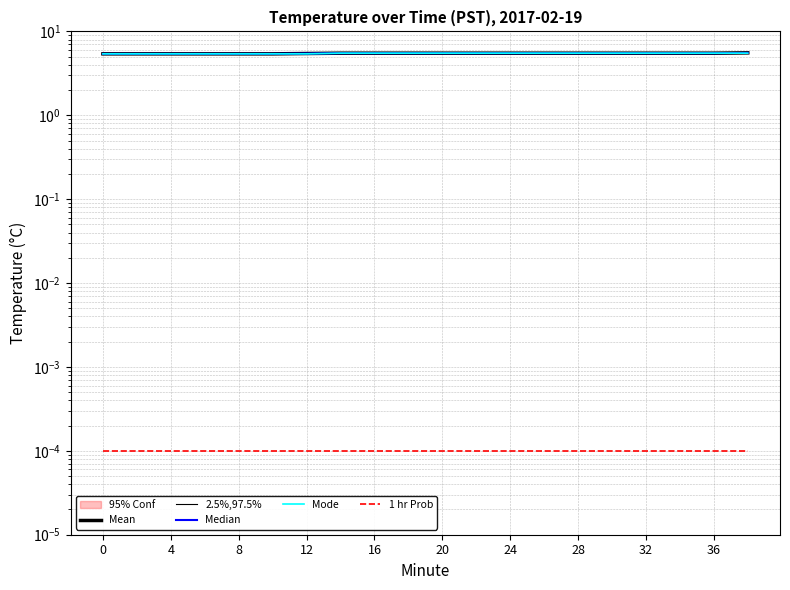

What is the maximum value for 2.5%,97.5%?

5.5